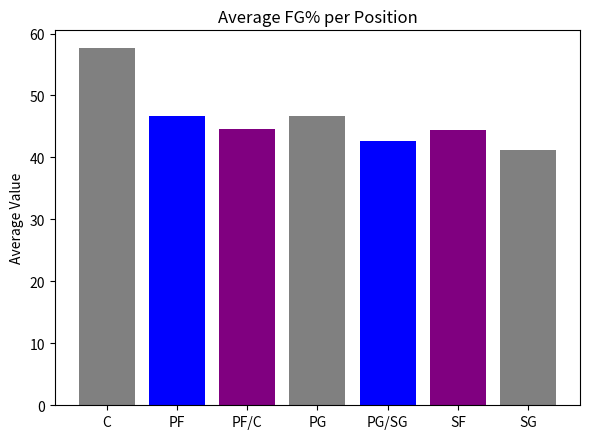

How many series are shown in this chart?

7